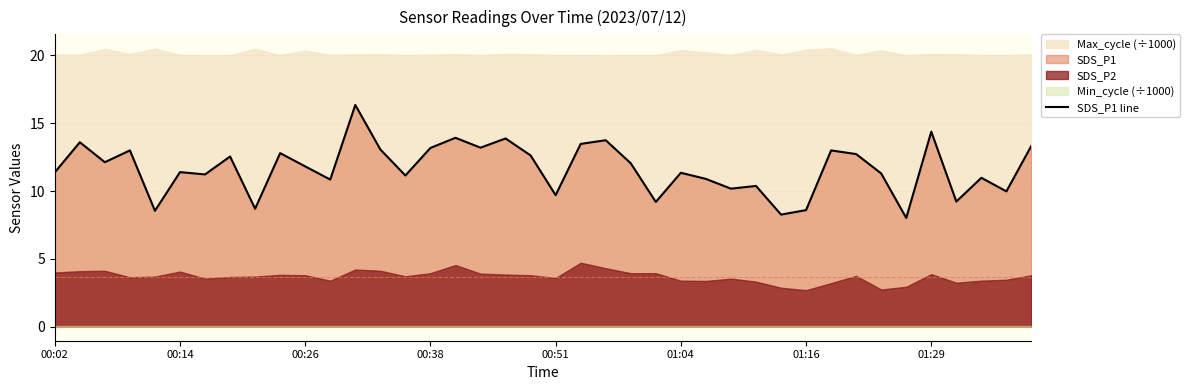

Is it true that the value at 8 is 5.5?

False